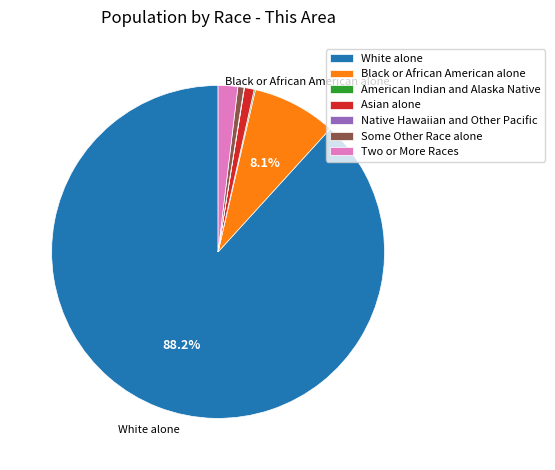

Between Two or More Races and Black or African American alone, which is larger?

Black or African American alone